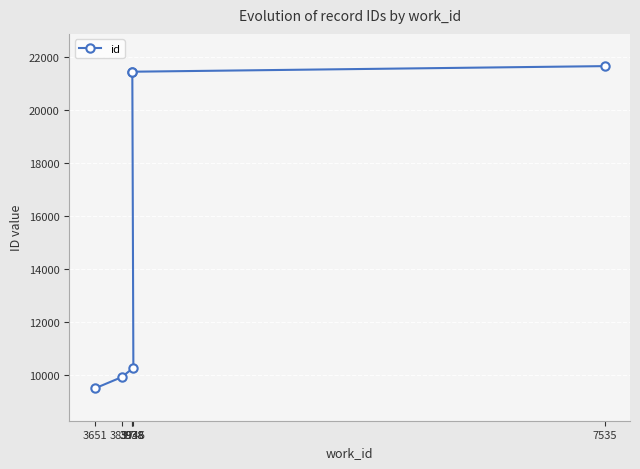

Rank the categories by value from highest to lowest.

7535, 3938, 3938, 3946, 3857, 3651